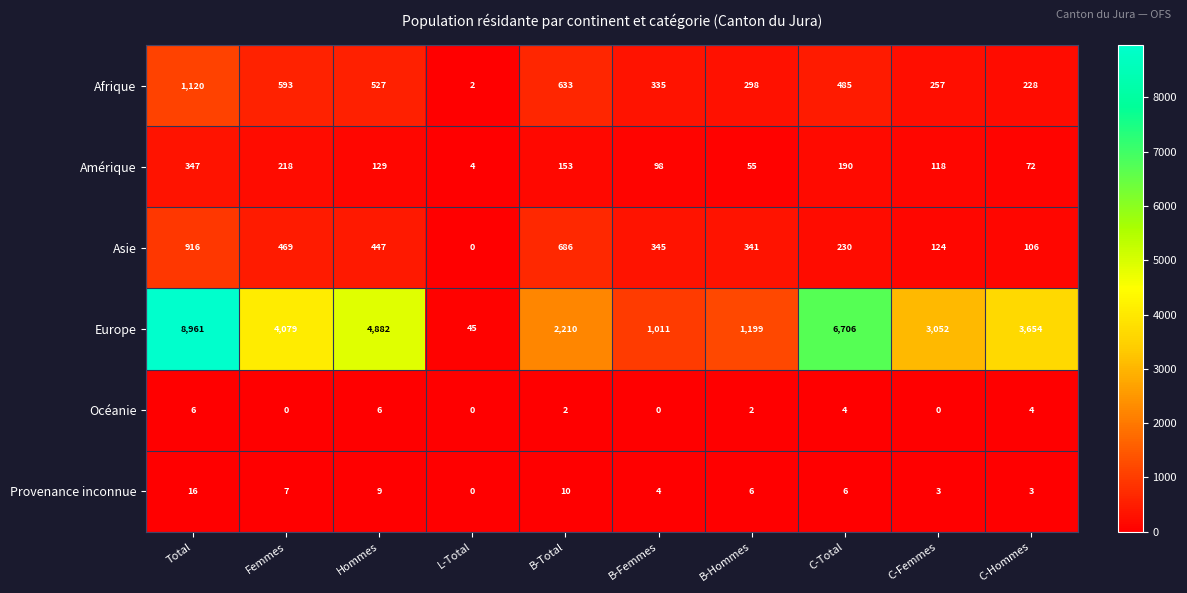

At which category is the sum across all series the highest?

Total